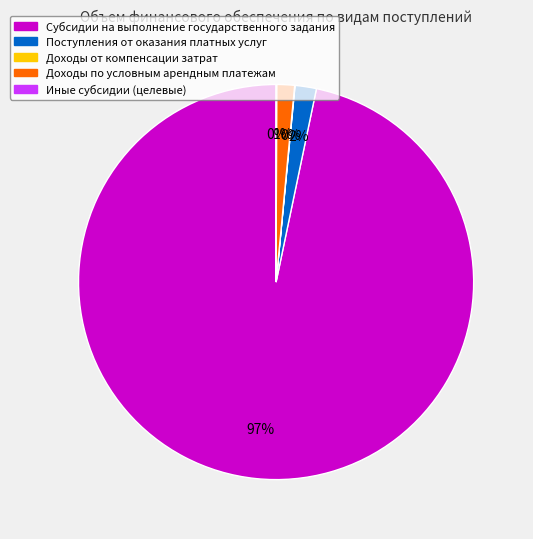

Do Поступления от оказания платных услуг and Доходы по условным арендным платежам together represent more than half of the pie?

No